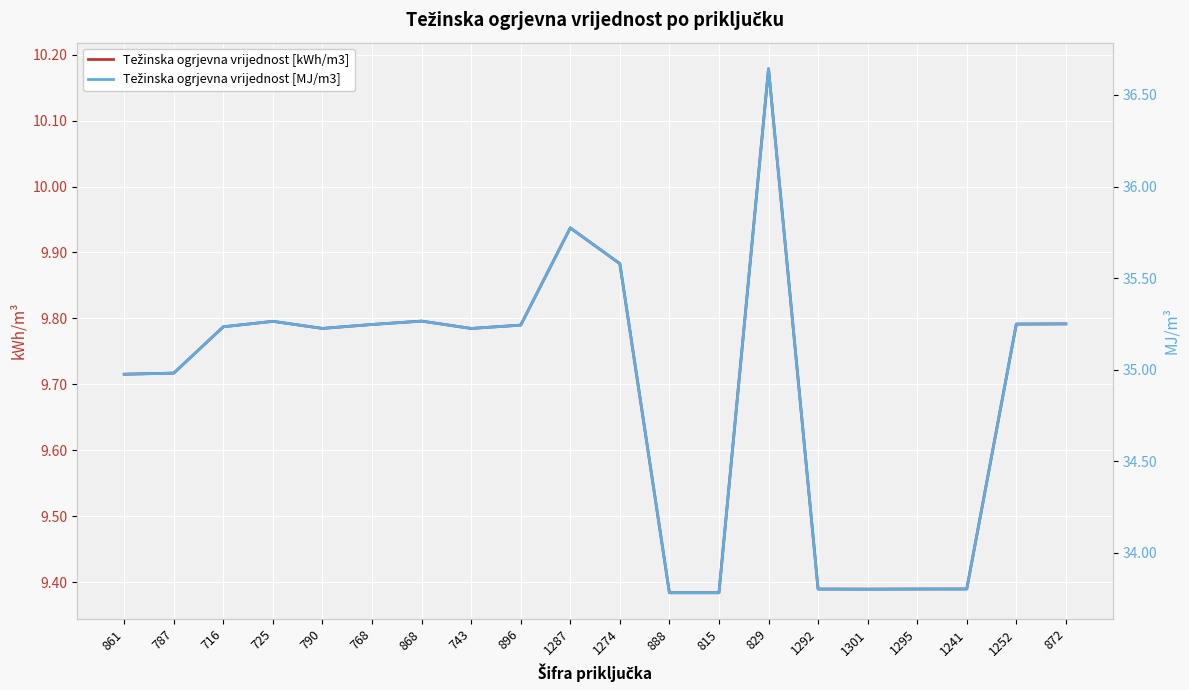

Is it true that Težinska ogrjevna vrijednost [kWh/m3] equals 9.8 at 790?

True